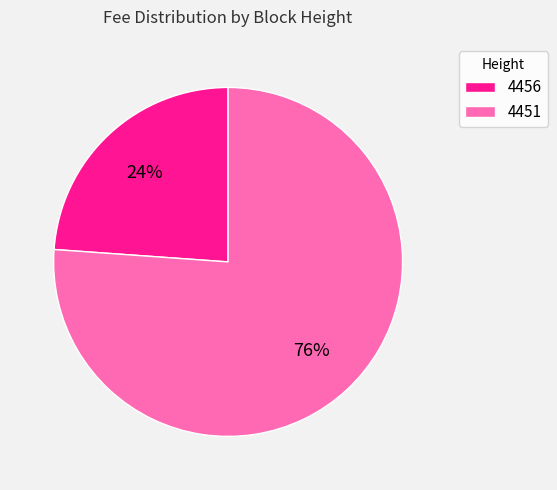

Does 4451 represent more than half of the total?

Yes